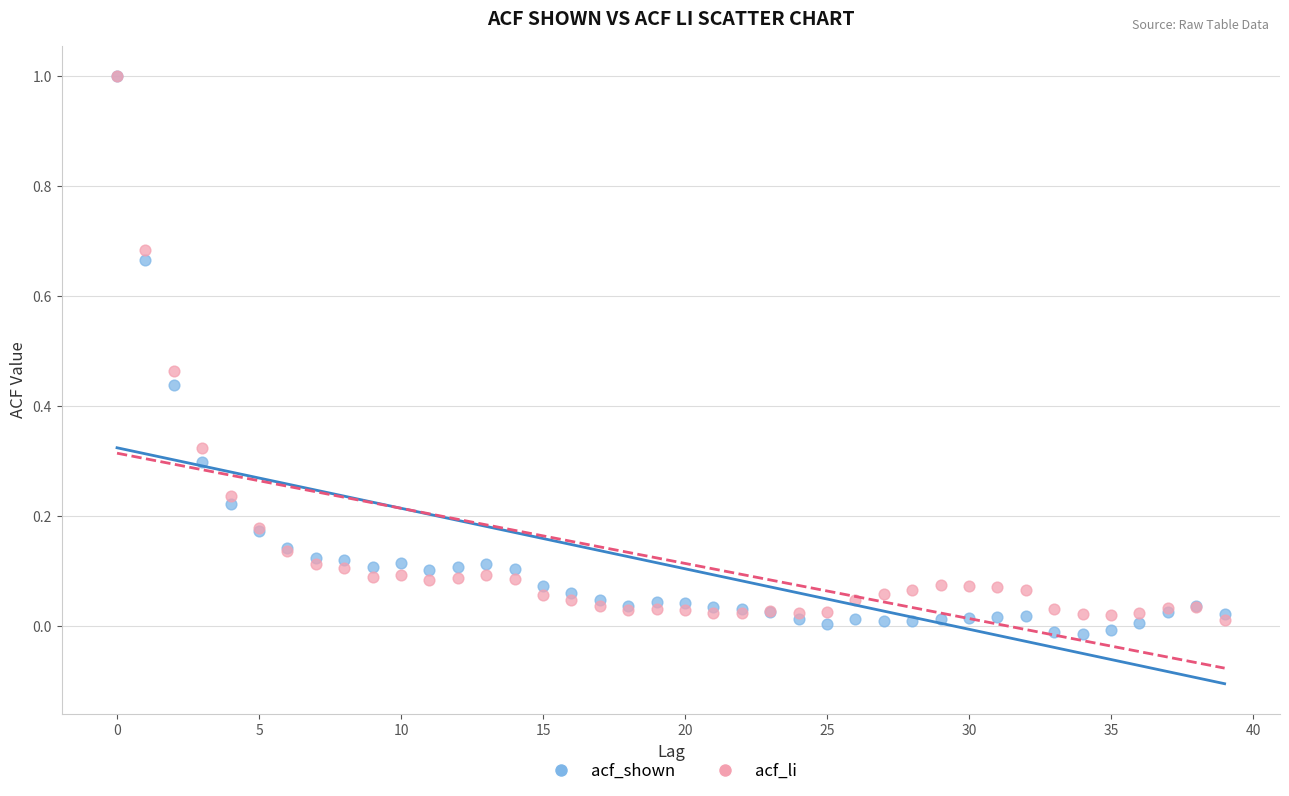

What are all the series names shown in the legend?

acf_shown, acf_li